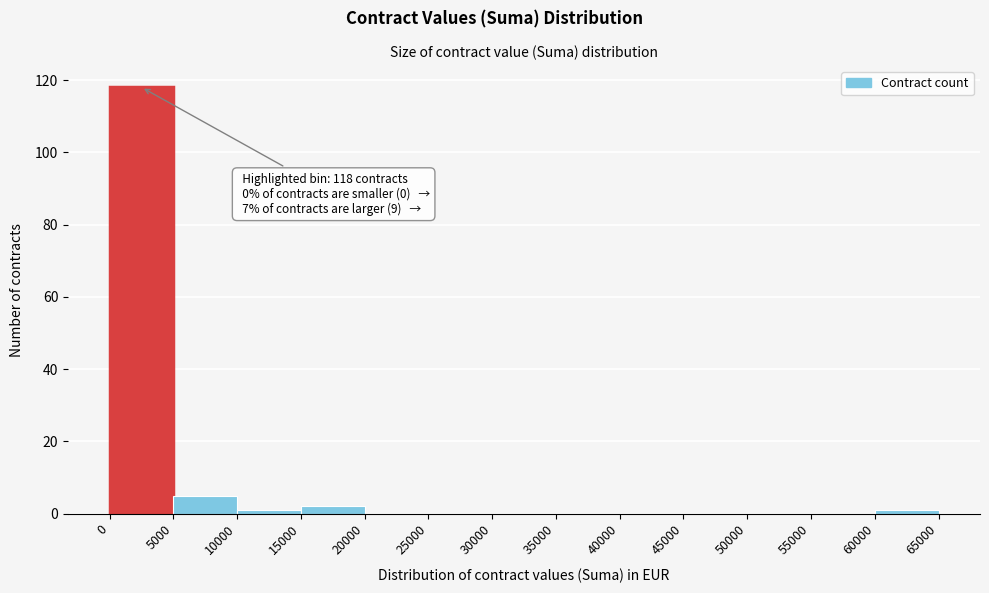

Over which range of the x-axis is the bar tallest?

0 to 5000